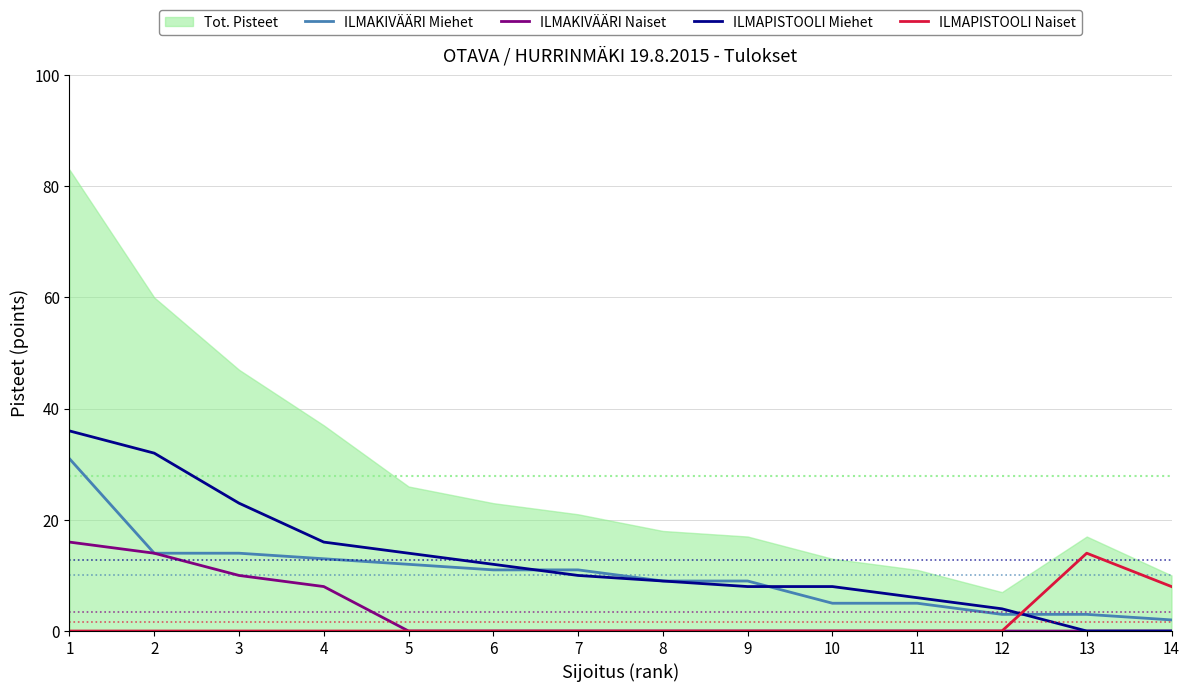

The ILMAPISTOOLI Miehet series shows 8 at 10. True or false?

True